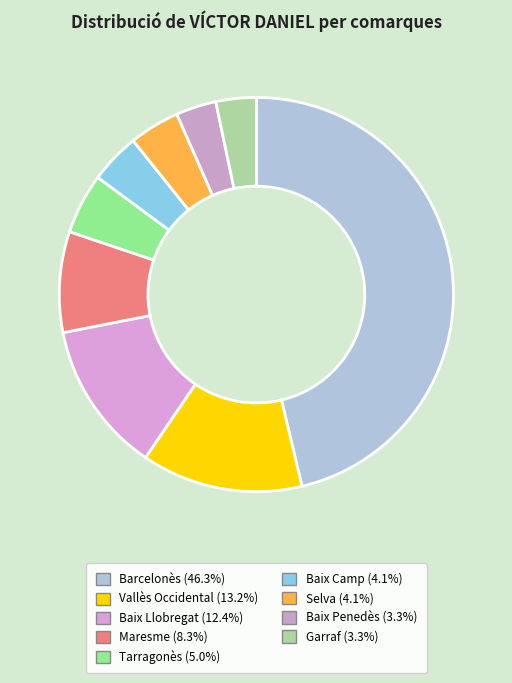

Count the number of slices in the pie.

9